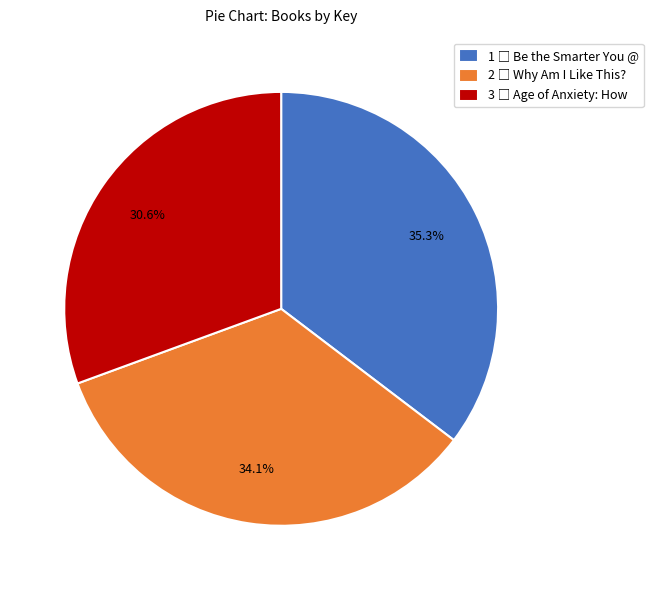

Is there any slice that represents more than half of the pie?

No